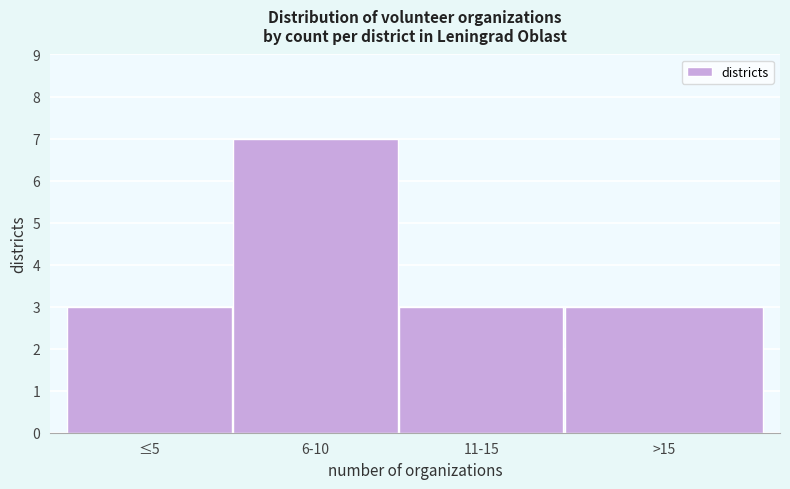

Reading right to left, list all the values displayed in this chart.

3	3	7	3